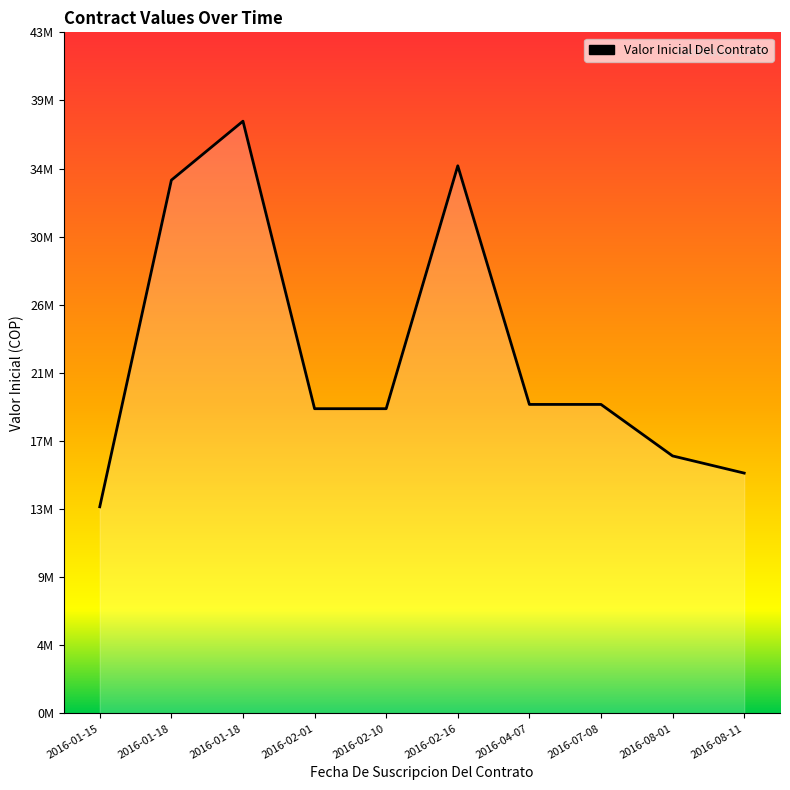

What is the label of the 9th point from the left?

2016-08-01